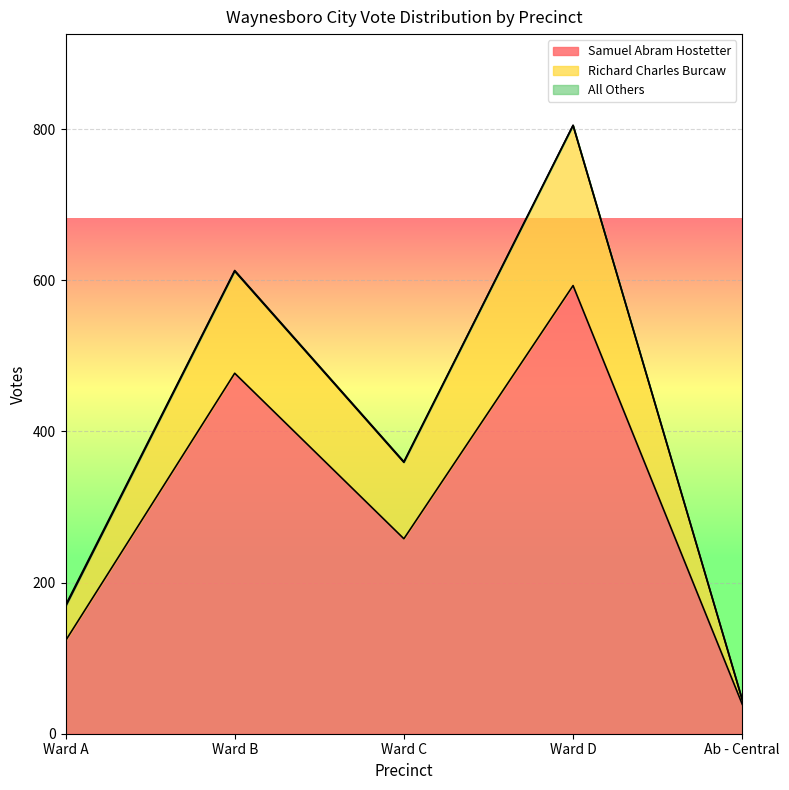

What position from the right is Ward B?

4